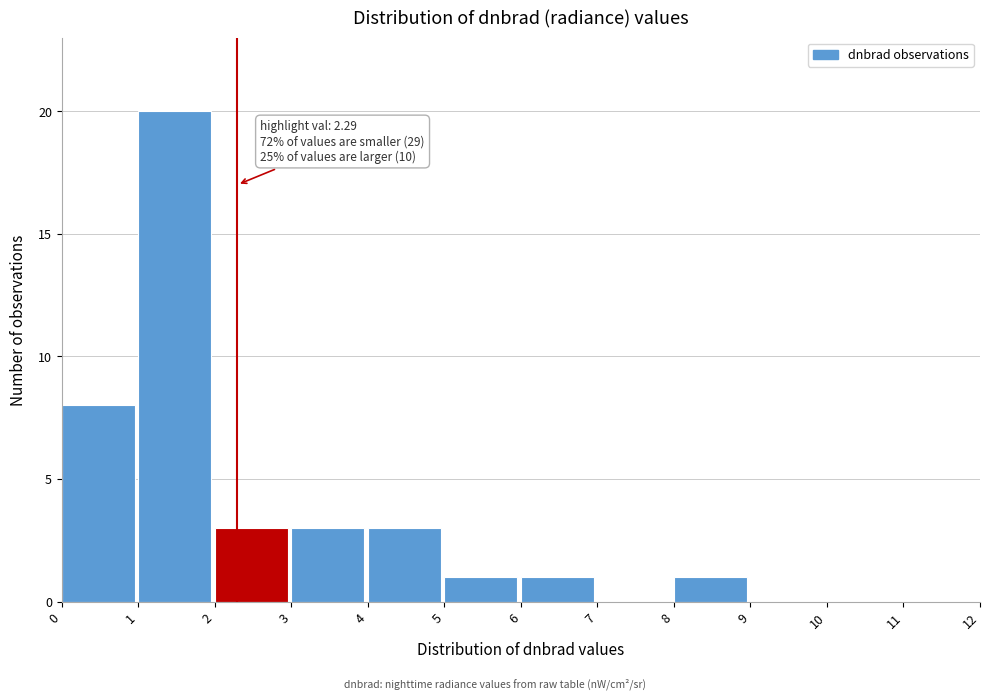

Over which range of the x-axis is the bar tallest?

1 to 2